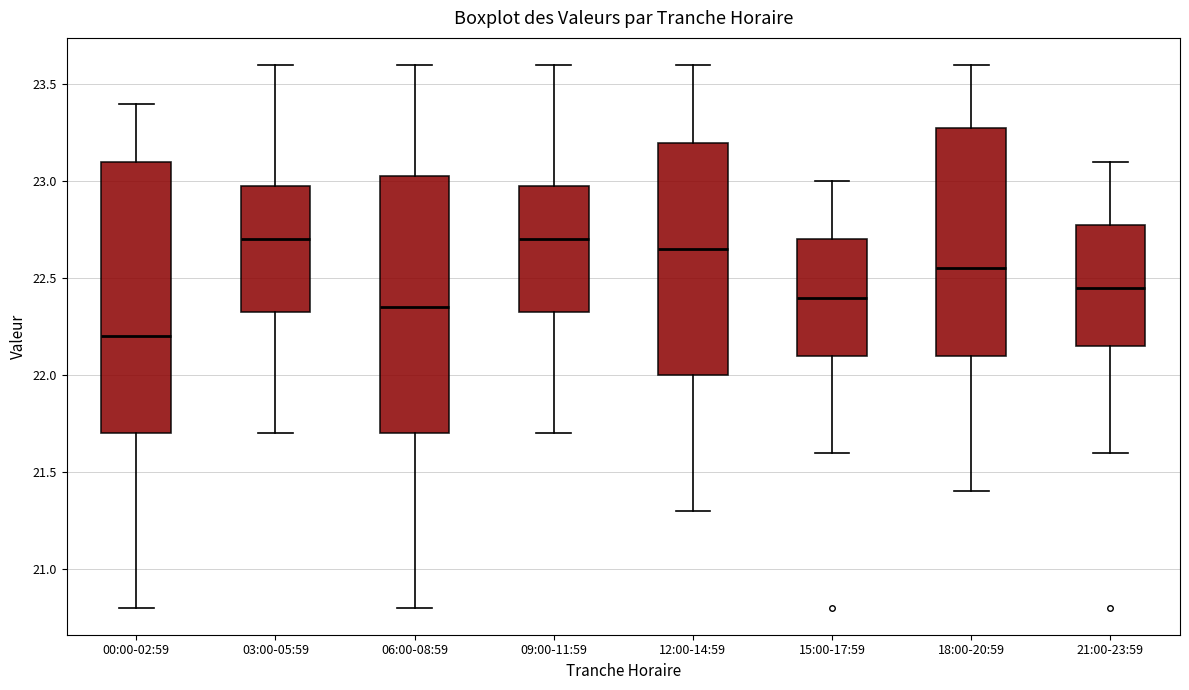

Which box is the tallest, from its lower edge to its upper edge?

00:00-02:59